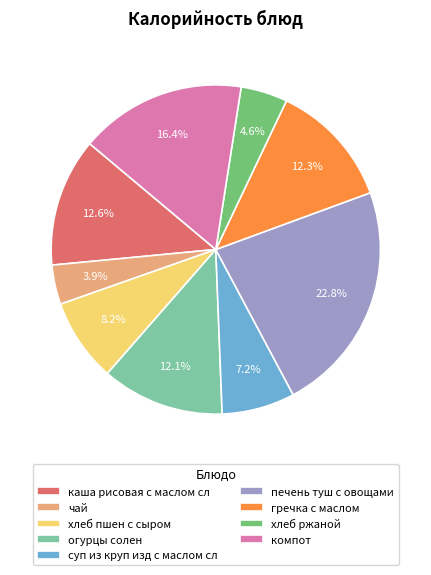

To the nearest percent, what is the difference between the largest and smallest slice percentages?

19%